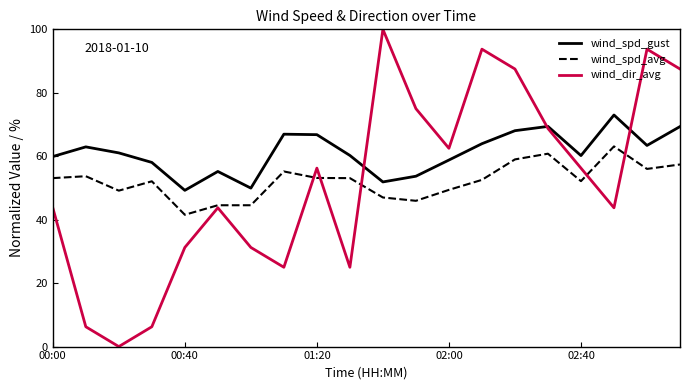

Is this an area chart (filled region under the line)?

No